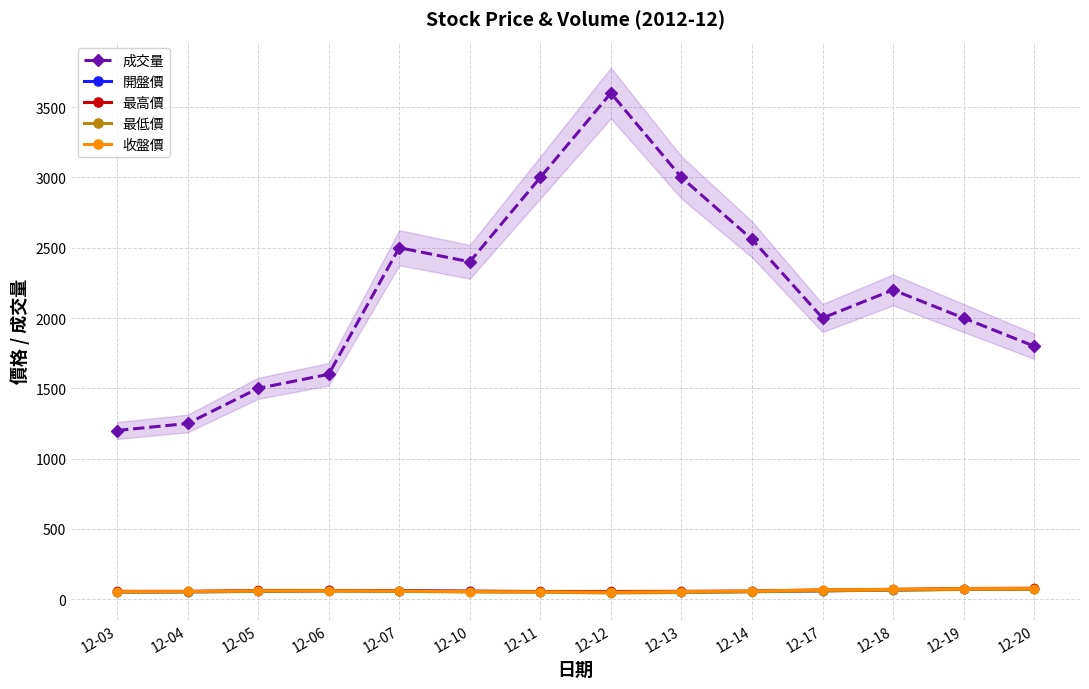

True or false: 收盤價 and 成交量 cross at least once.

False